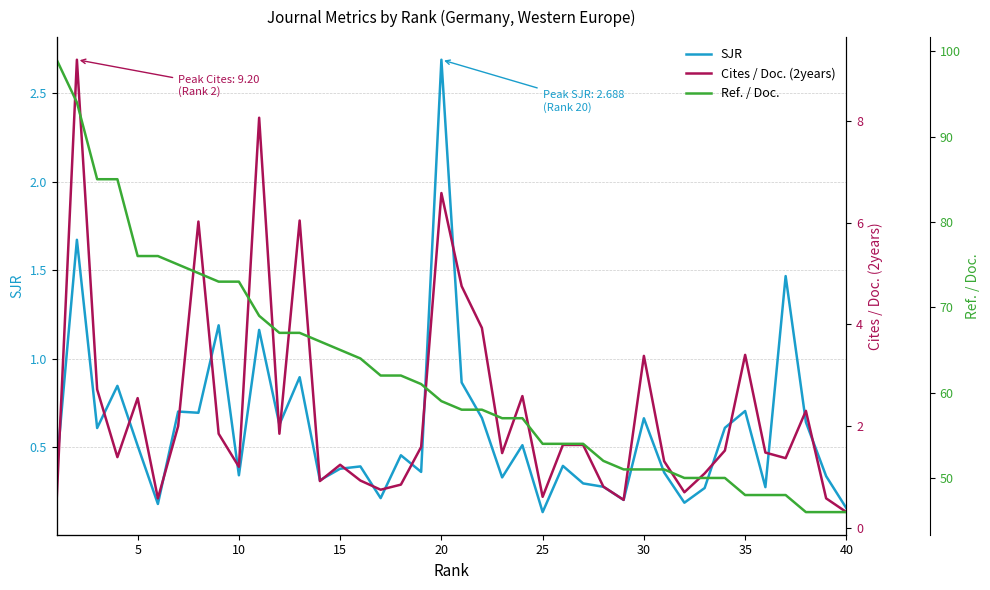

Is it true that SJR equals 0.4 at 15?

True